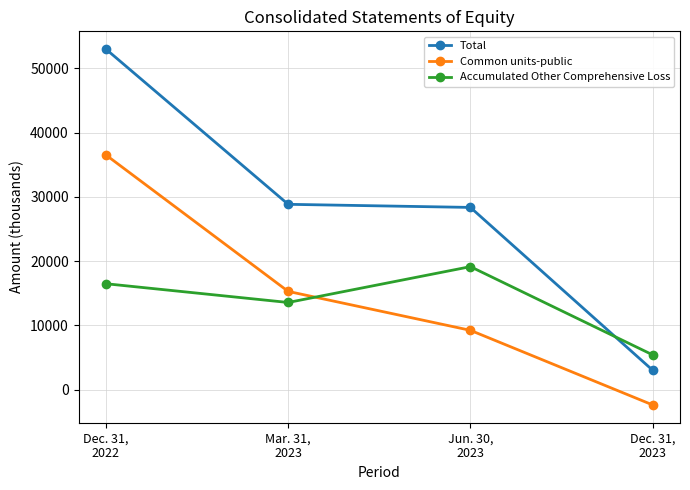

Rank the series by their maximum value, from lowest to highest.

Accumulated Other Comprehensive Loss, Common units-public, Total